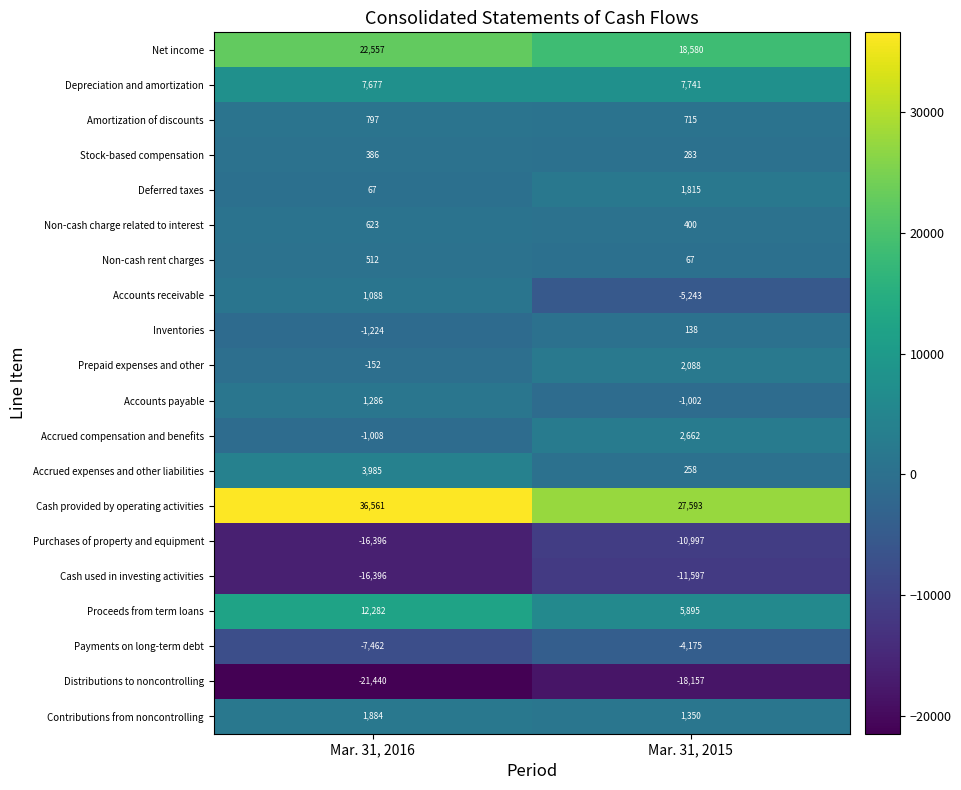

Which series has the largest total across all categories?

Cash provided by operating activities